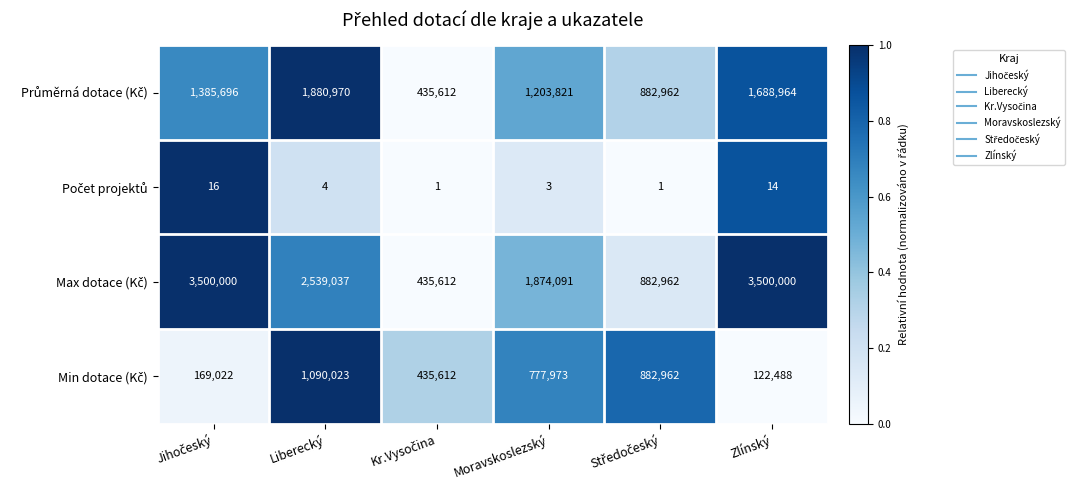

At which category is the sum across all series the highest?

Liberecký